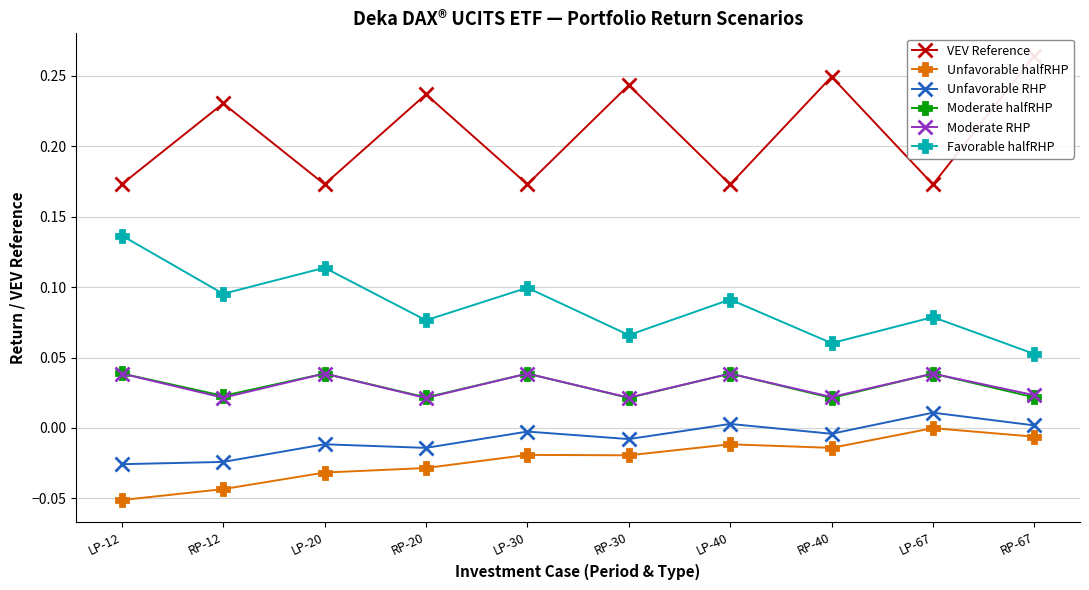

True or false: Favorable halfRHP and Unfavorable RHP cross at least once.

False